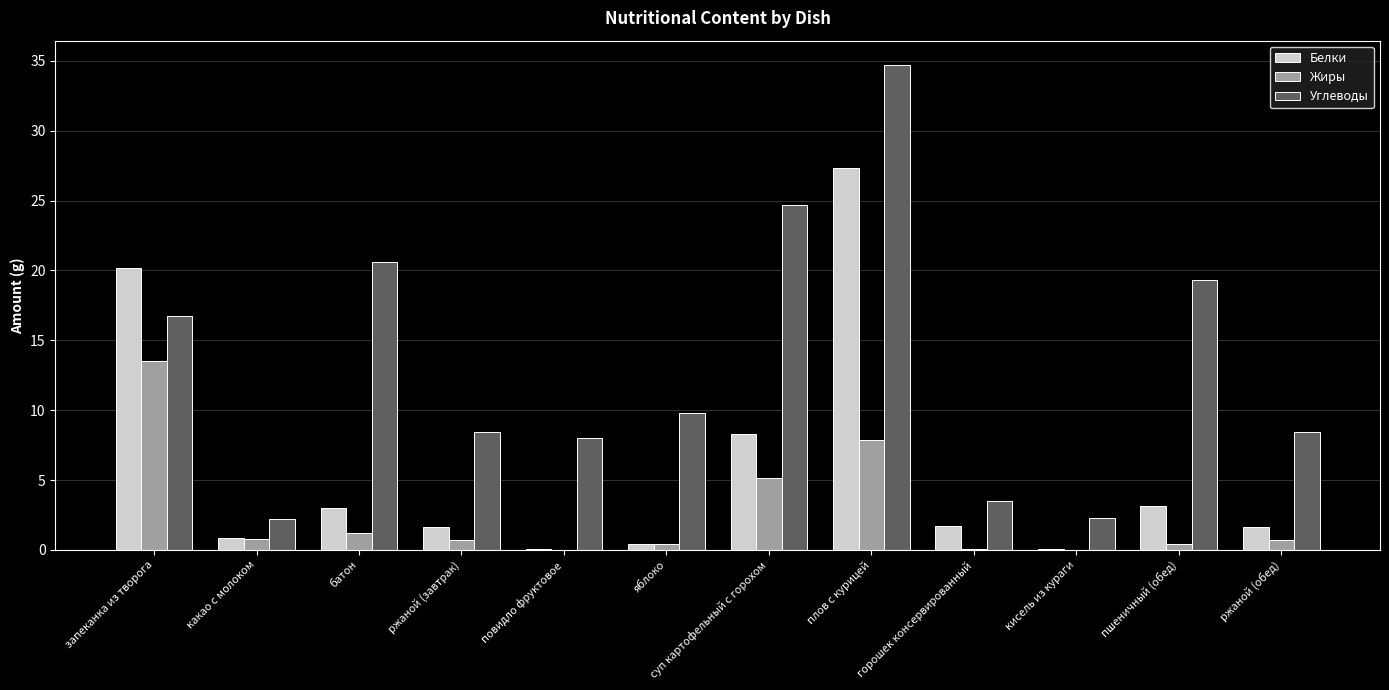

Where is Жиры nearest to the value 6?

суп картофельный с горохом